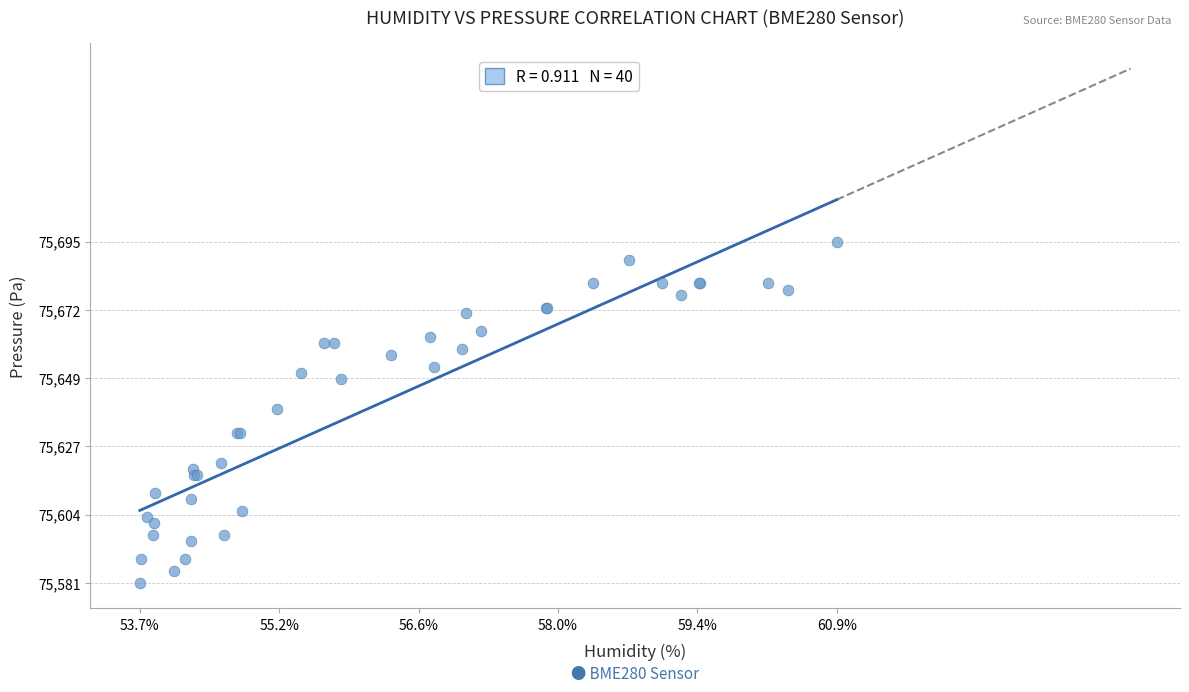

What Y value in the scatter plot is closest to 75637?

75638.9